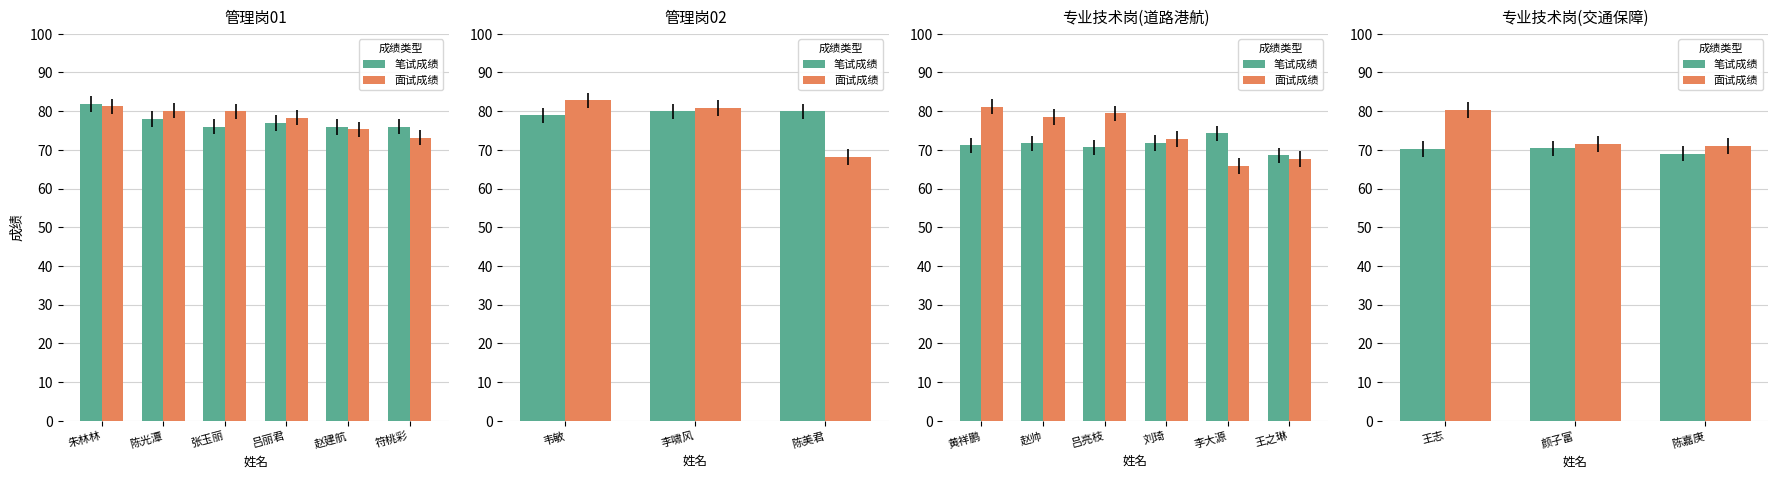

Which series has the largest total across all categories?

面试成绩